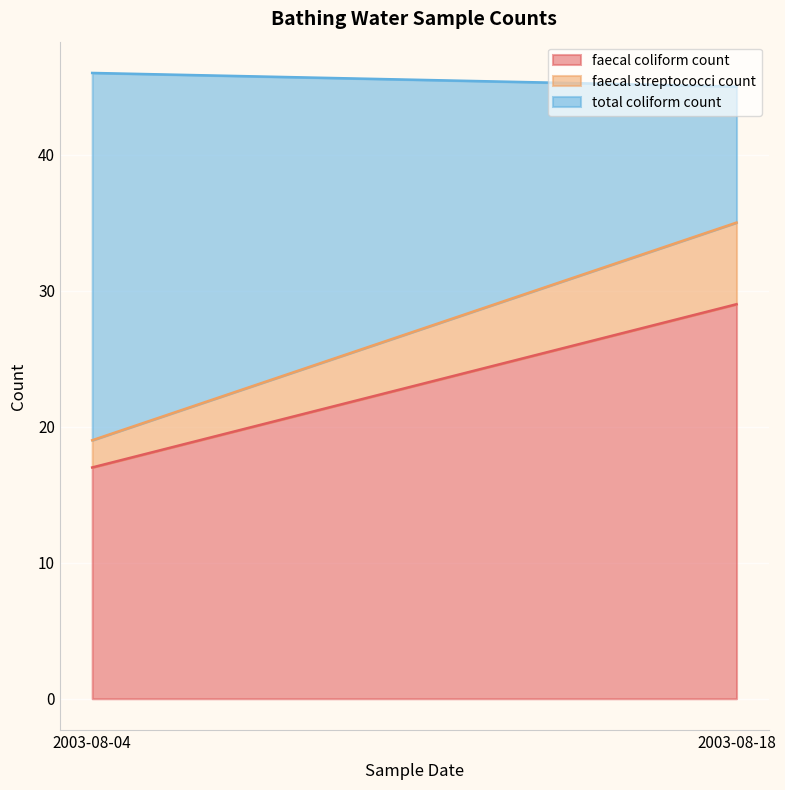

Rank the series by their maximum value, from highest to lowest.

faecal coliform count, total coliform count, faecal streptococci count